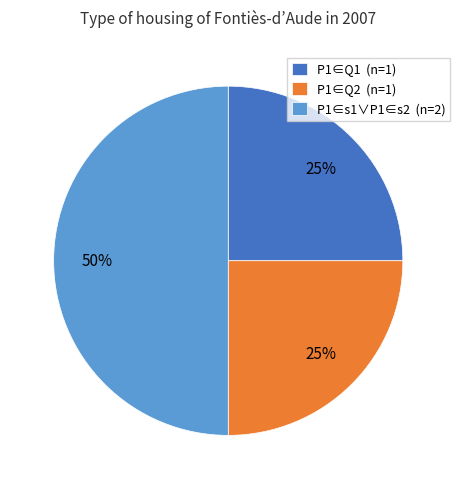

The P1∈Q1 slice represents 25% of the pie. True or false?

True